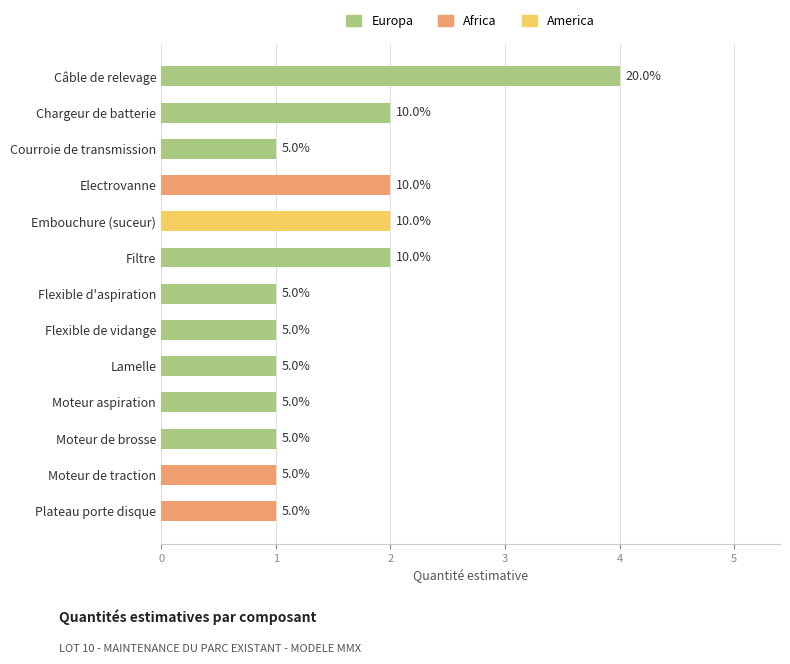

At which label does Europa reach its peak?

Câble de relevage